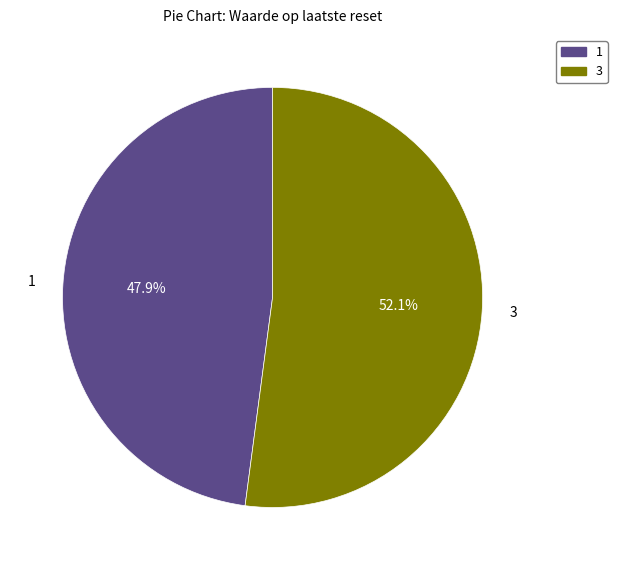

How many segments does this pie chart have?

2